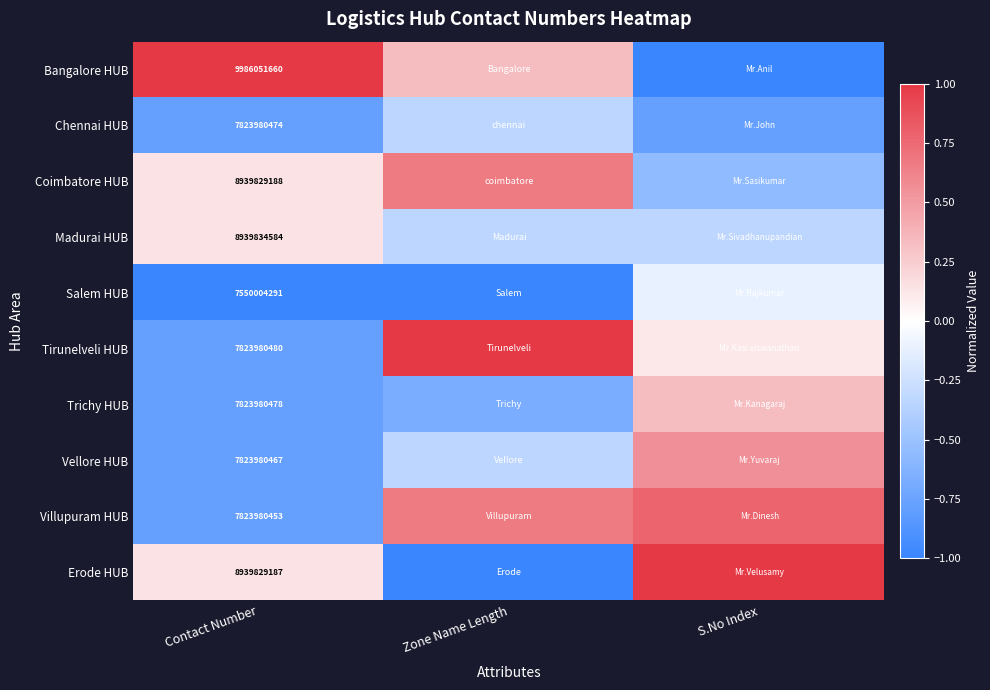

How many values in the Coimbatore HUB series exceed 0?

2